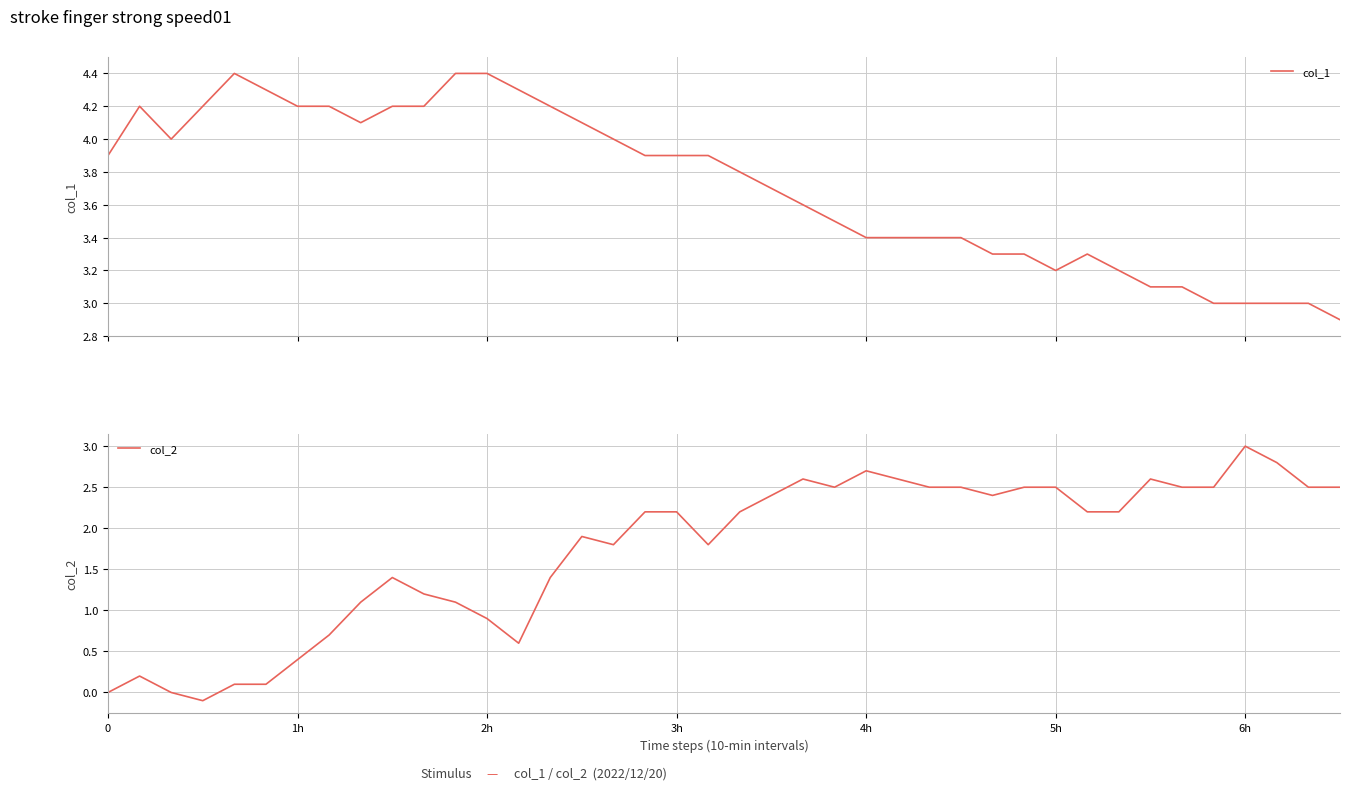

True or false: col_2 has a value of 4.1 at 22.

False